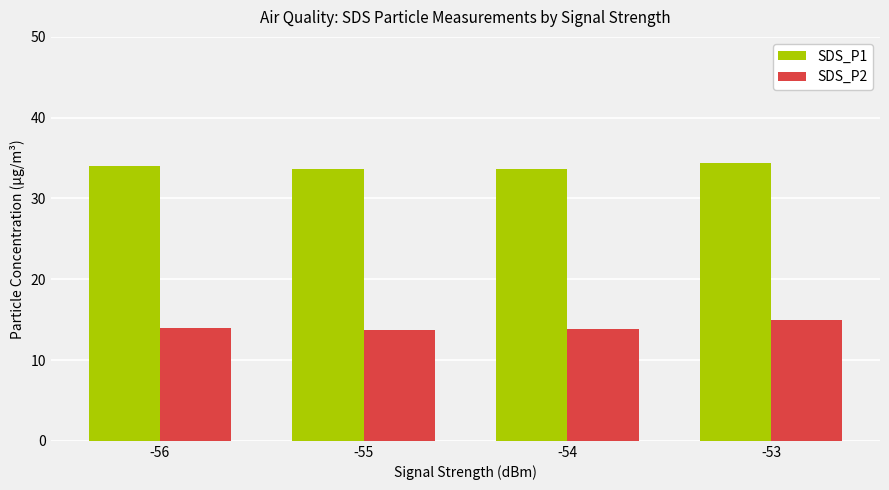

How many bars are there in each group?

2